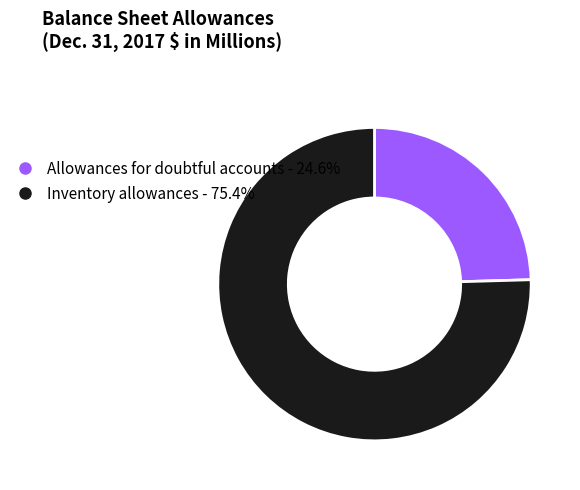

Which category has the biggest portion of the pie?

Inventory allowances